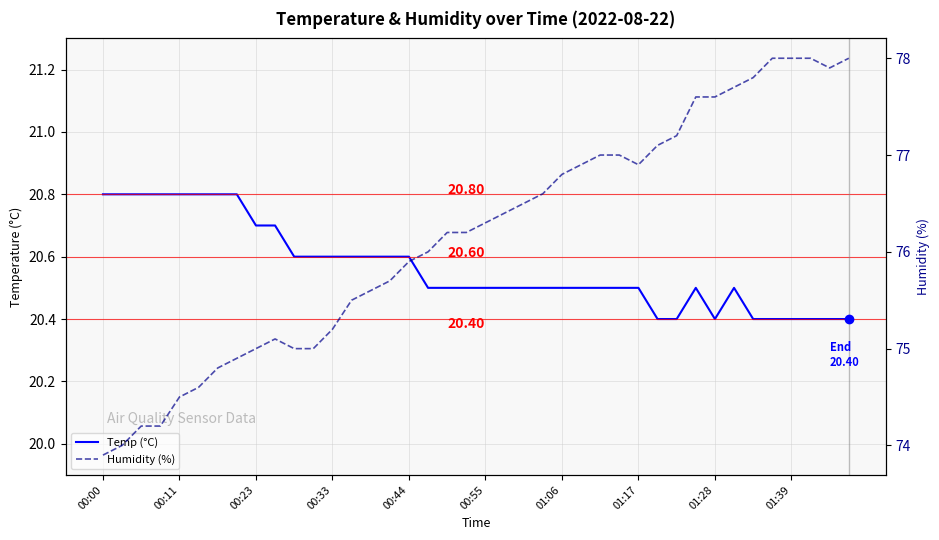

At which category does the chart reach its peak across all series?

35